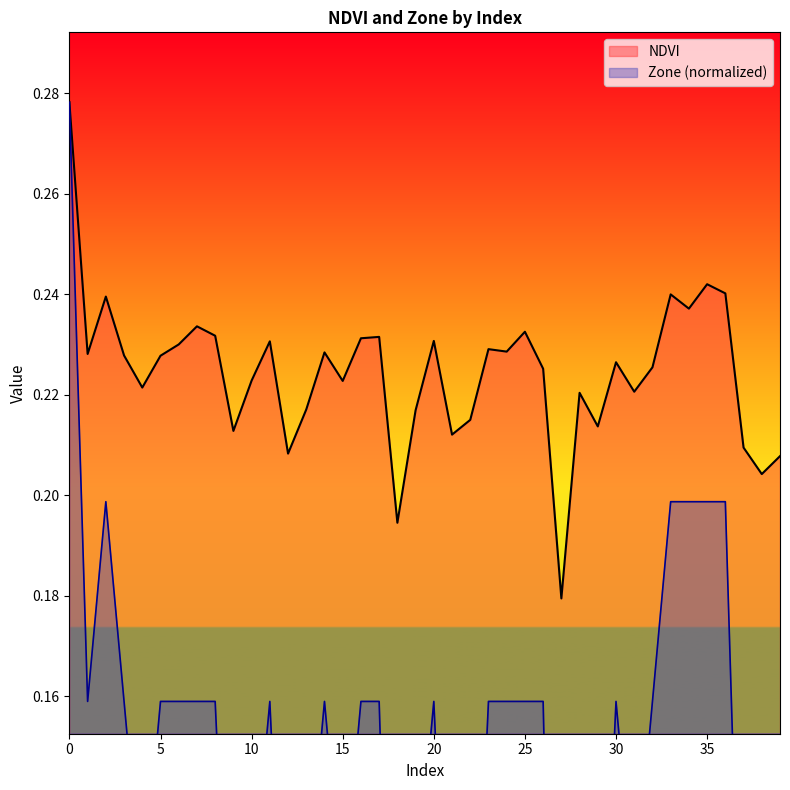

The Zone series shows 0.2 at 20. True or false?

False